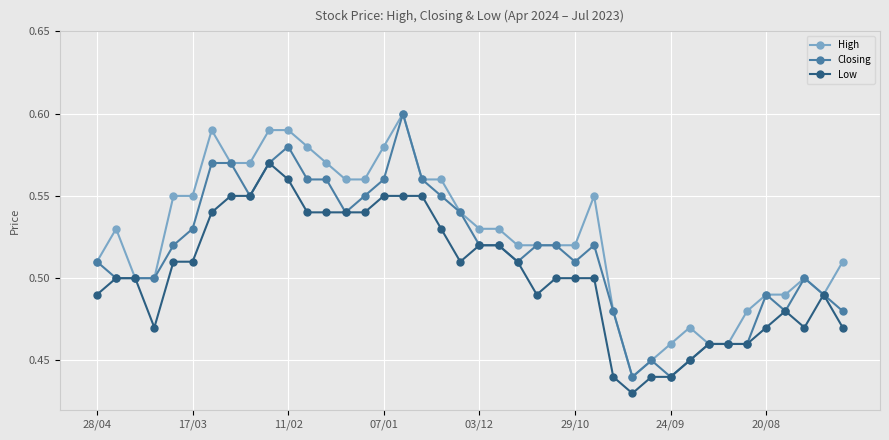

At how many categories does at least one series exceed 0?

40